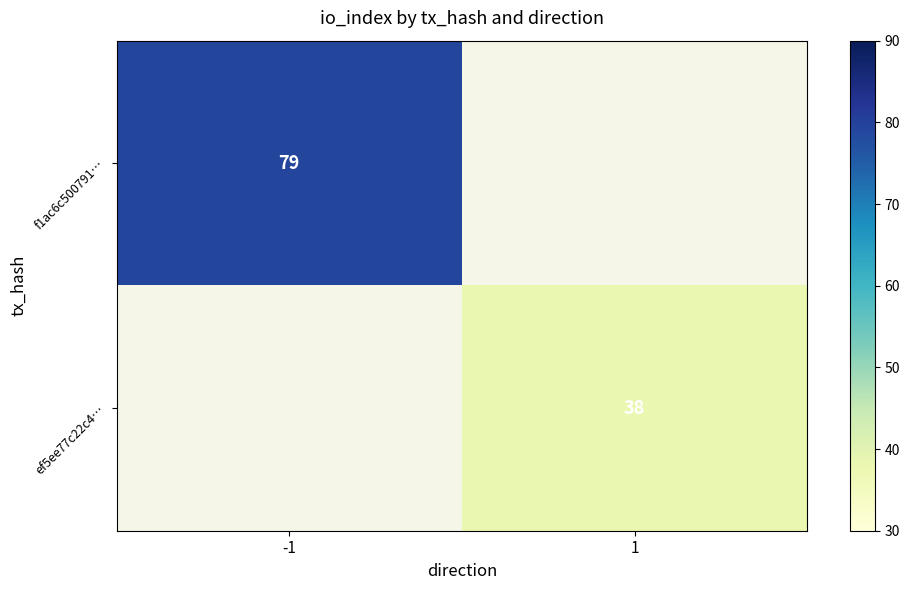

At how many categories does at least one series exceed 66?

1